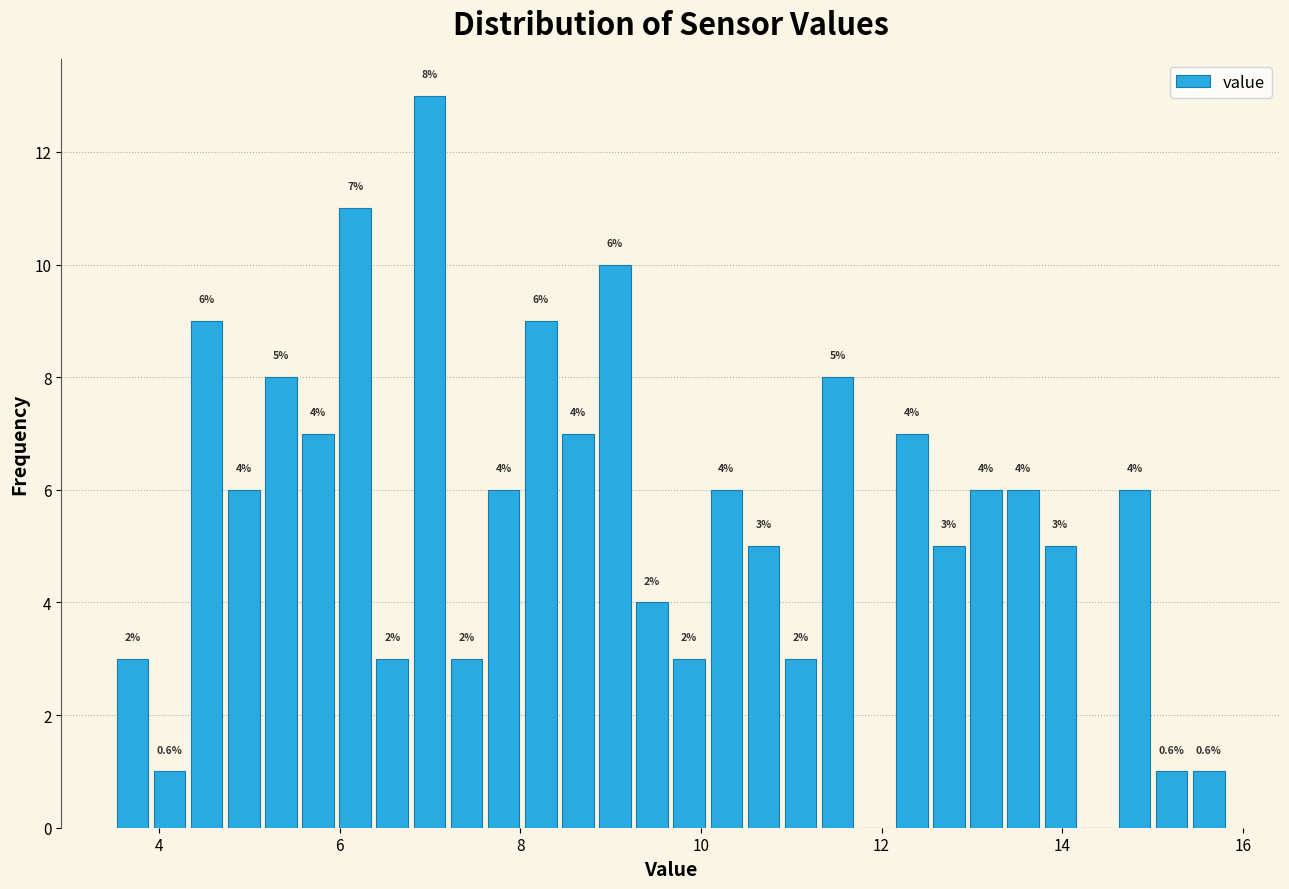

Around what value on the x-axis is the tallest bar? Give the approximate position of its centre, as read against the axis.

7.0